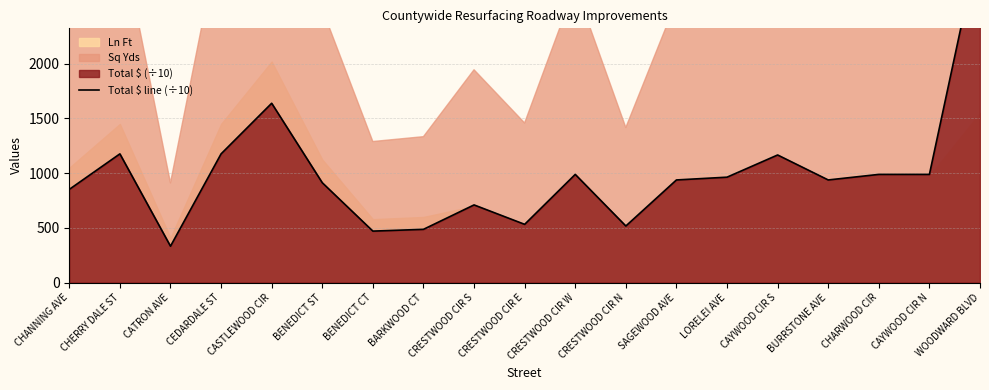

True or false: the data has more than 0 interior local peaks.

True